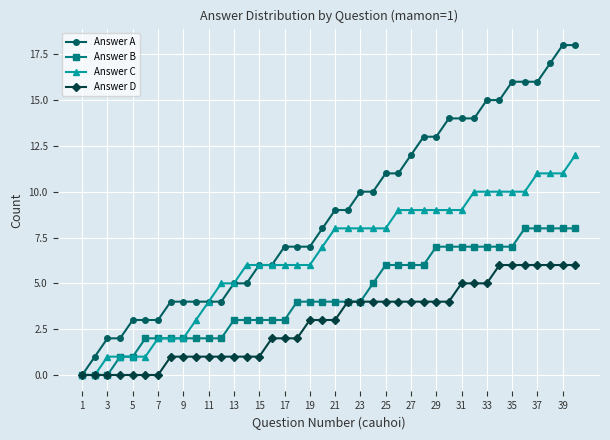

Which series has the largest total across all categories?

Answer A